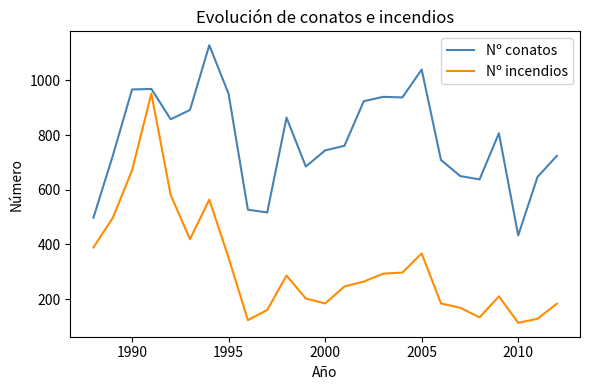

What is the difference between the maximum and minimum values in the Nº conatos series?

696